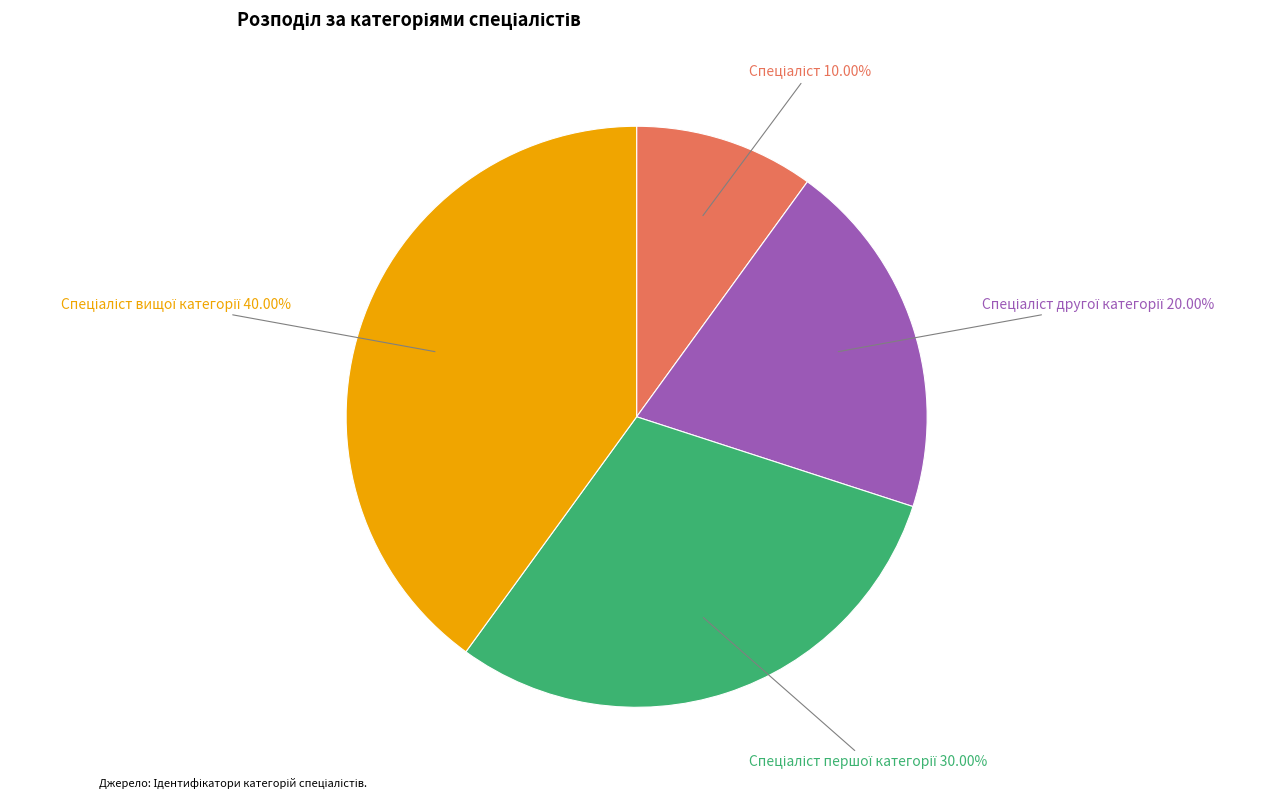

Is there any slice that represents more than half of the pie?

No